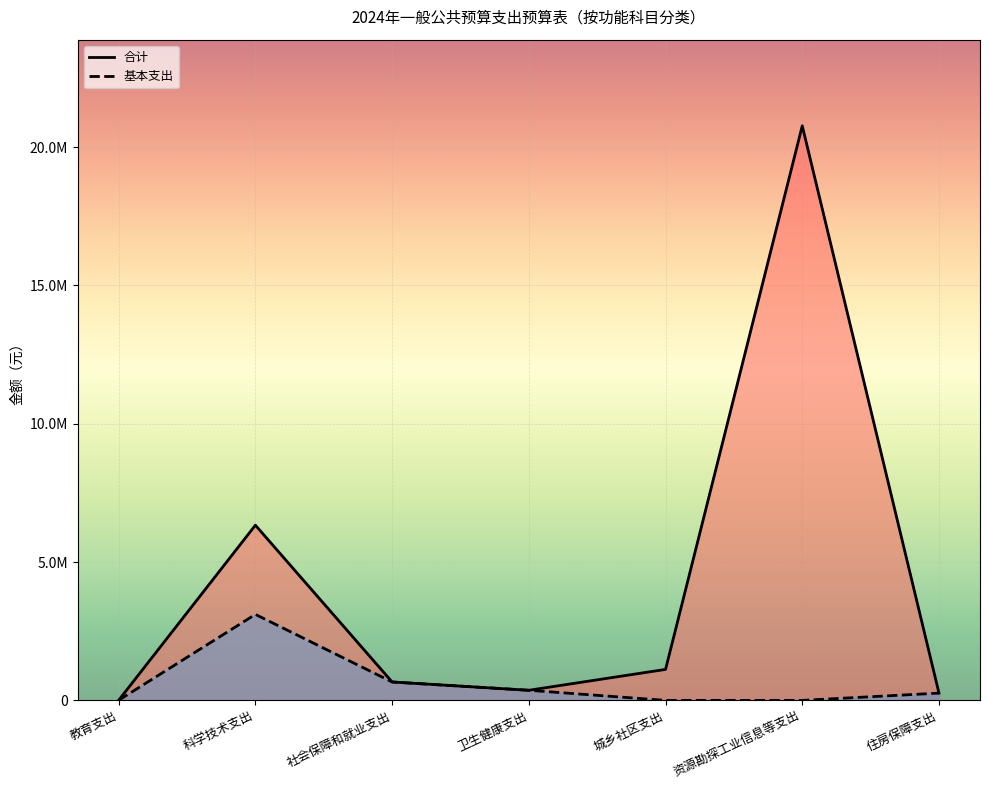

Which series changed the most between 科学技术支出 and 社会保障和就业支出?

合计